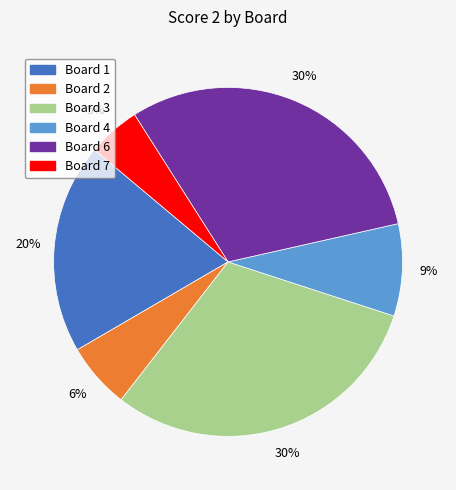

Does any single category account for the majority?

No